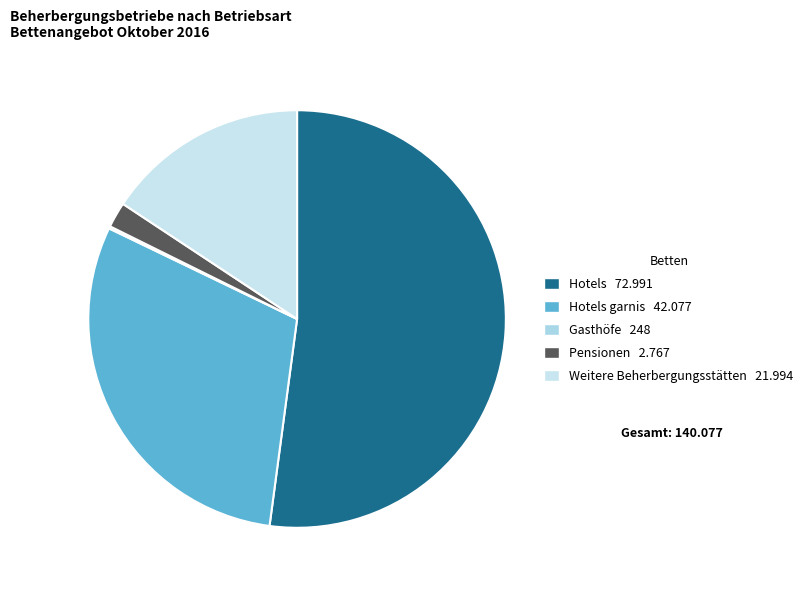

How many segments does this pie chart have?

5